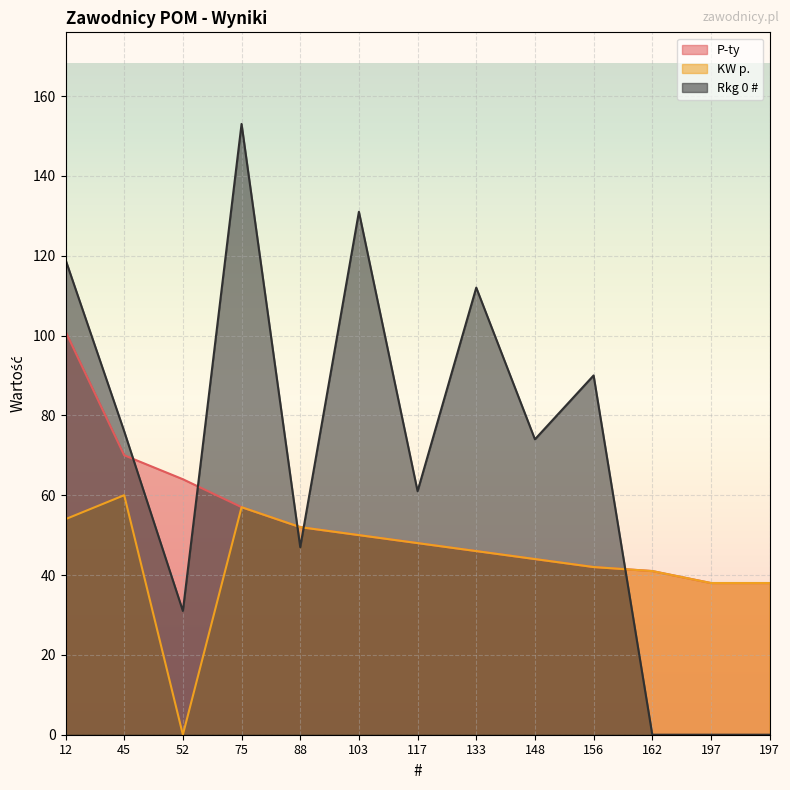

Which series ends up on top after the final intersection of Rkg 0 # and KW p.?

KW p.